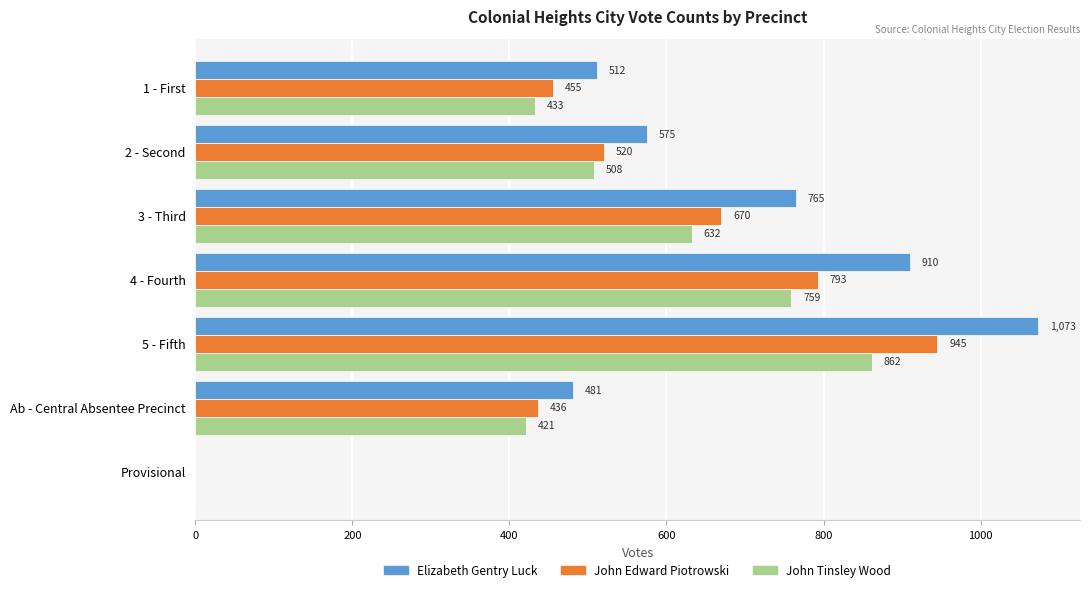

At which label is John Edward Piotrowski closest to 472?

1 - First